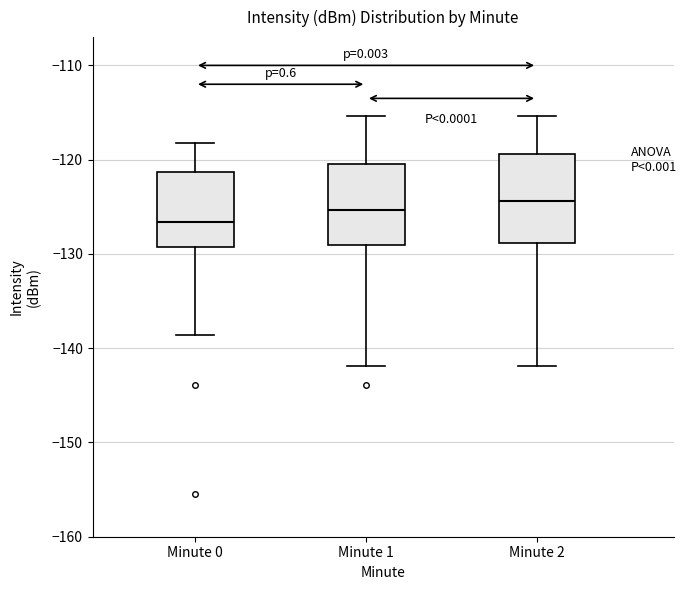

Which box's median line is the lowest?

Minute 0